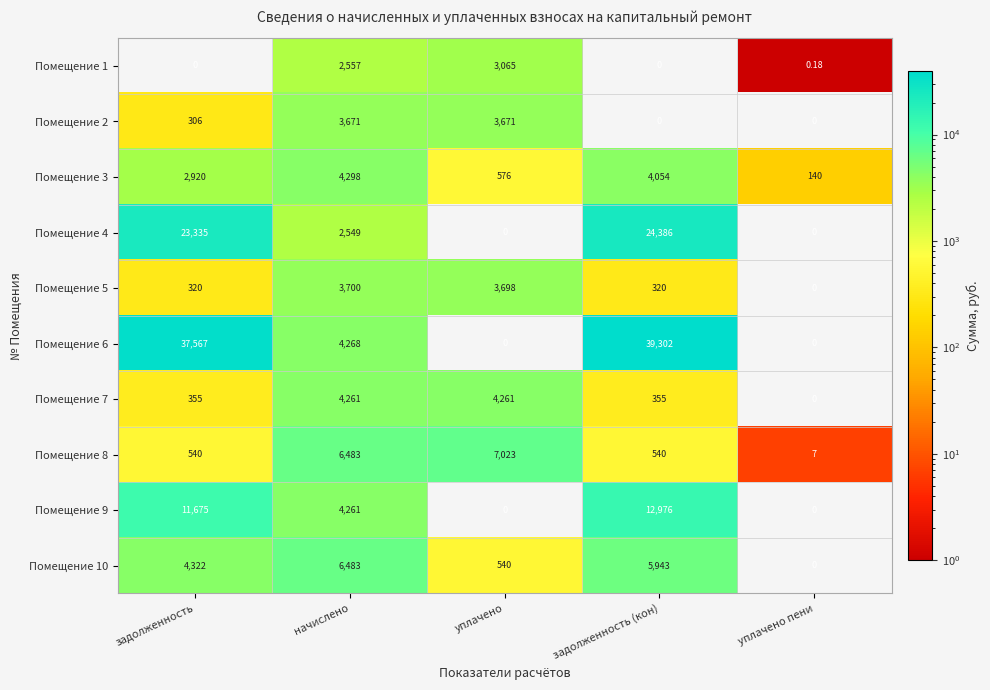

Is the value of Помещение 2 at начислено greater than the value of Помещение 5 at задолженность?

Yes